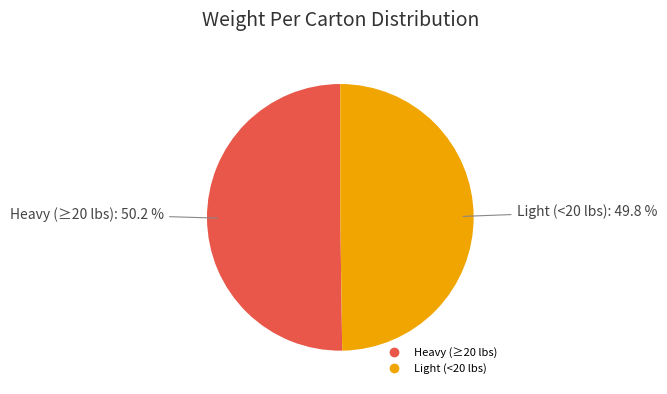

Is there any slice that represents more than half of the pie?

Yes